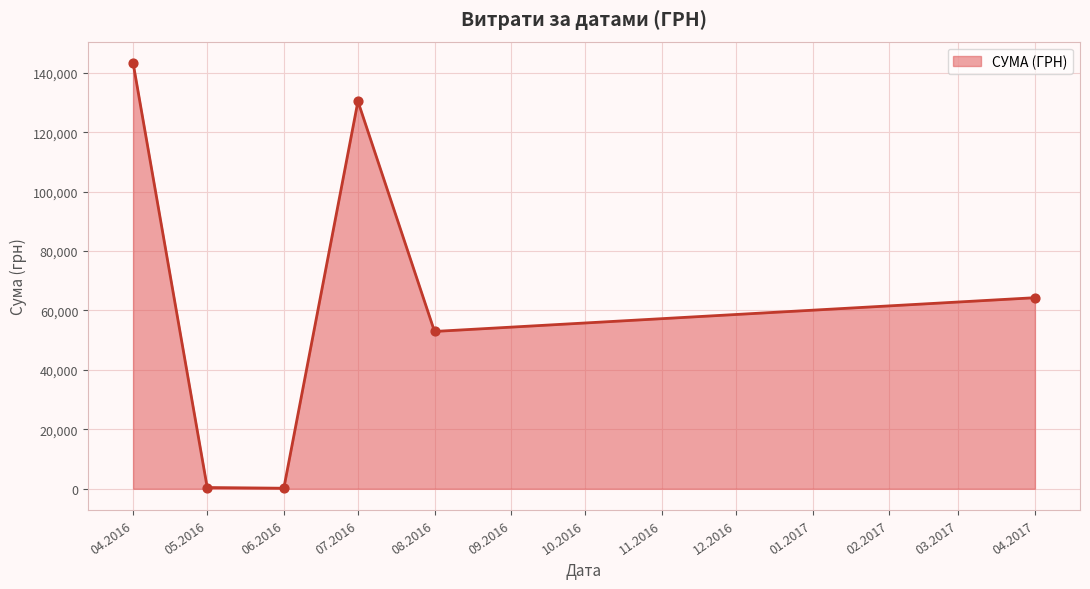

Which has a higher value, 07.2016 or 04.2016?

04.2016